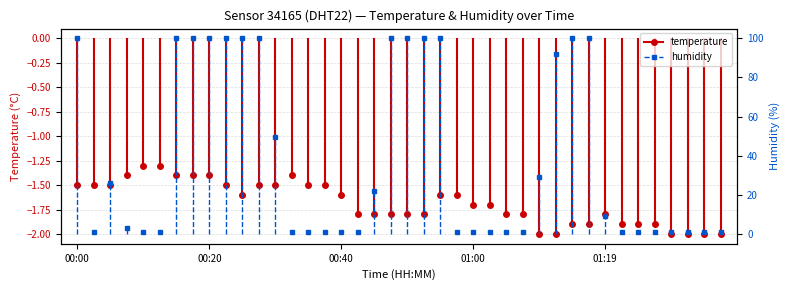

At how many categories does at least one series exceed 93?

13